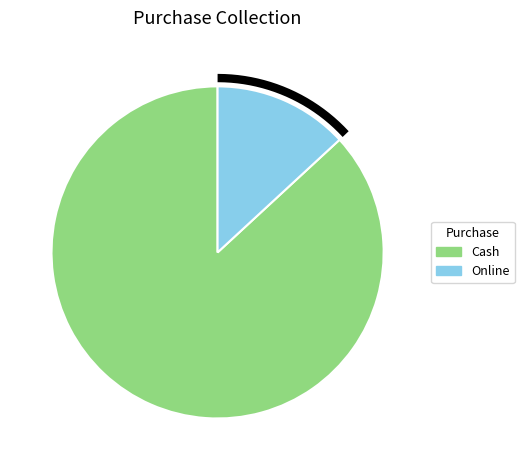

Which slice is the largest?

Cash